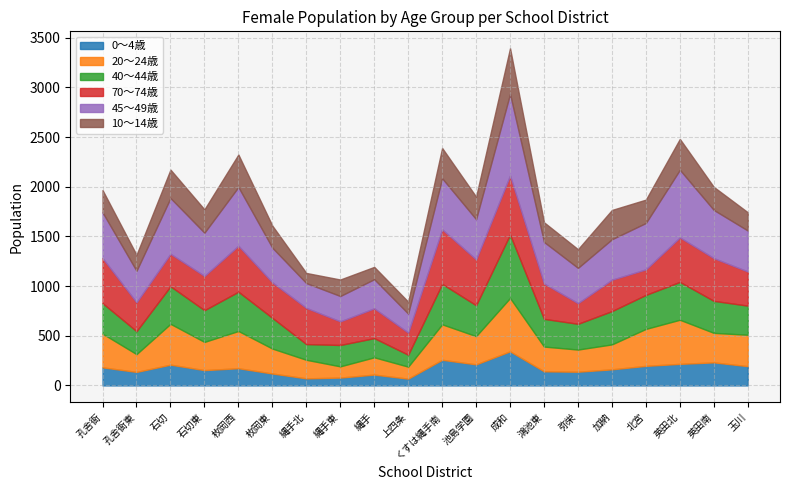

True or false: 0〜4歳 and 45〜49歳 cross at least once.

False